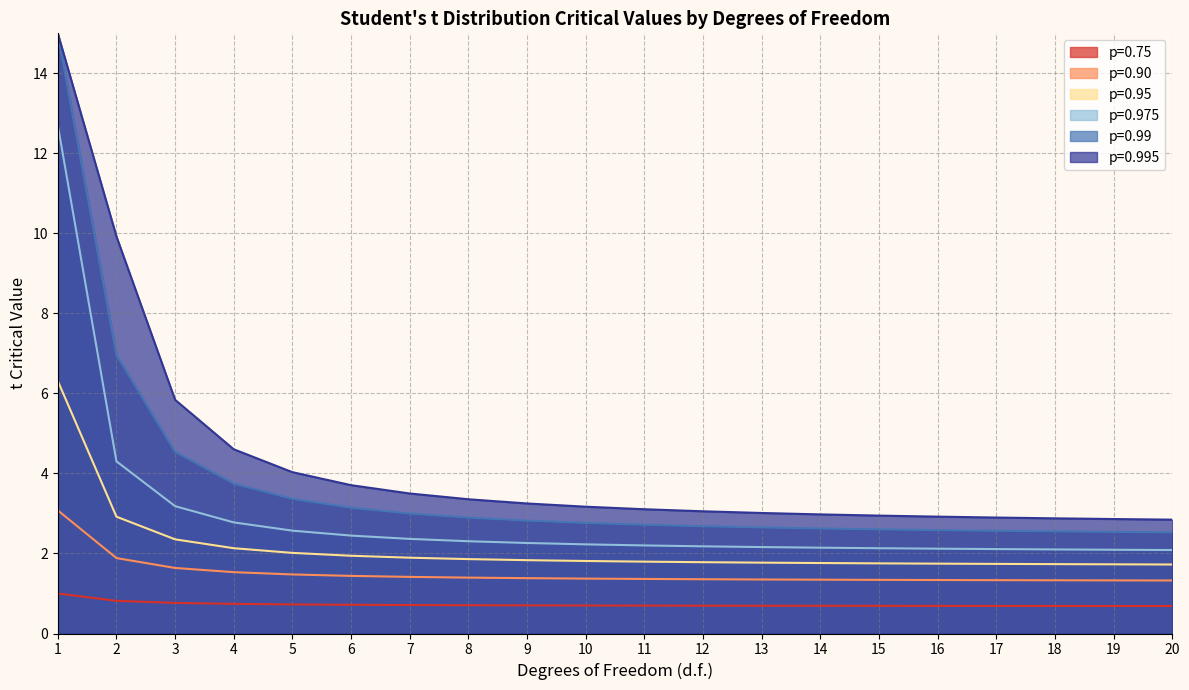

What is the difference between the maximum and minimum values in the p=0.75 series?

0.3